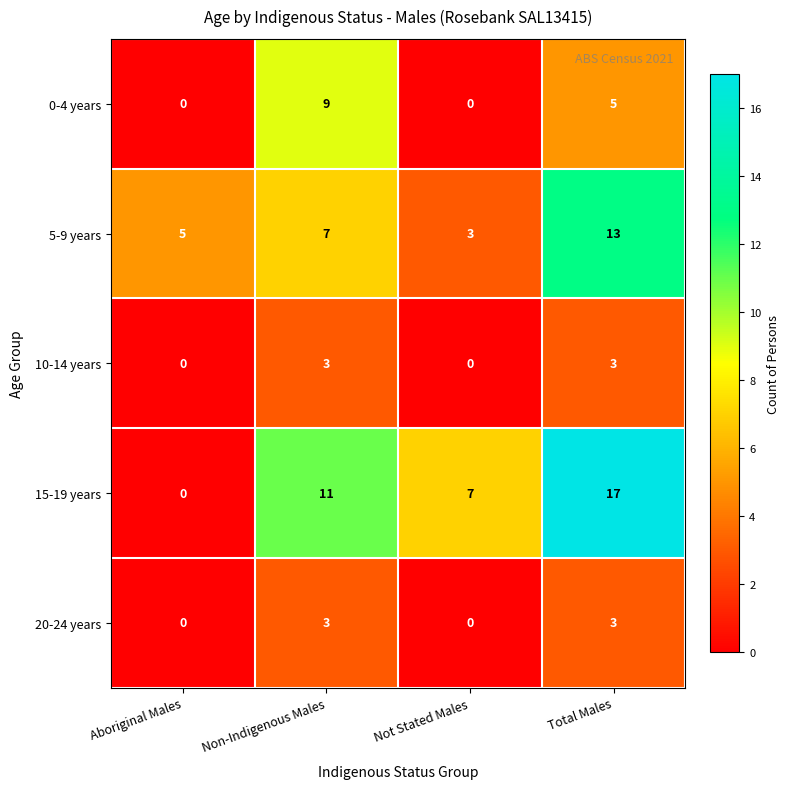

How many distinct data groups are displayed?

5